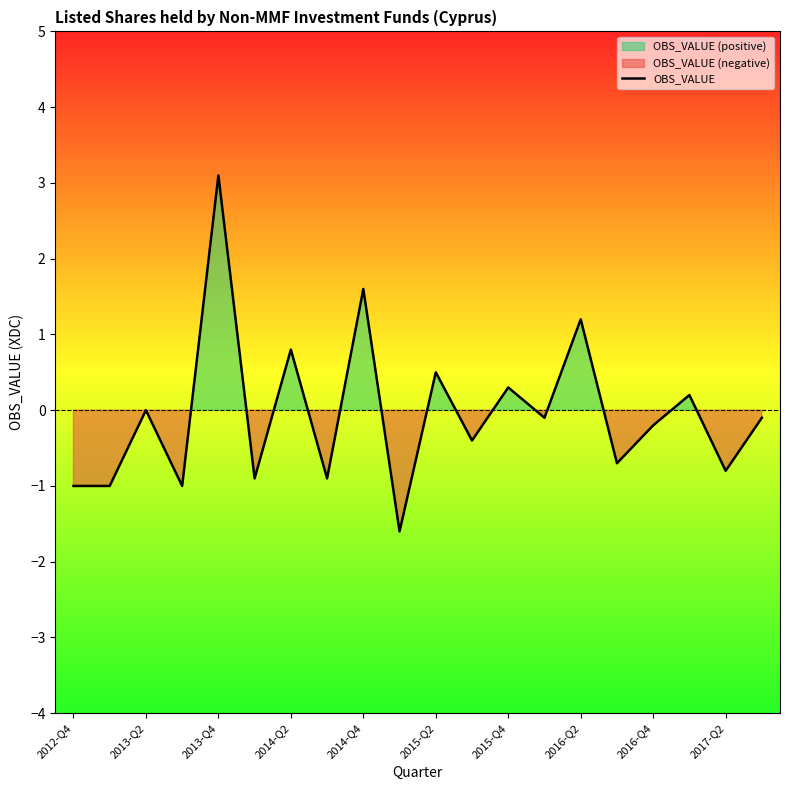

How many values exceed 0?

7